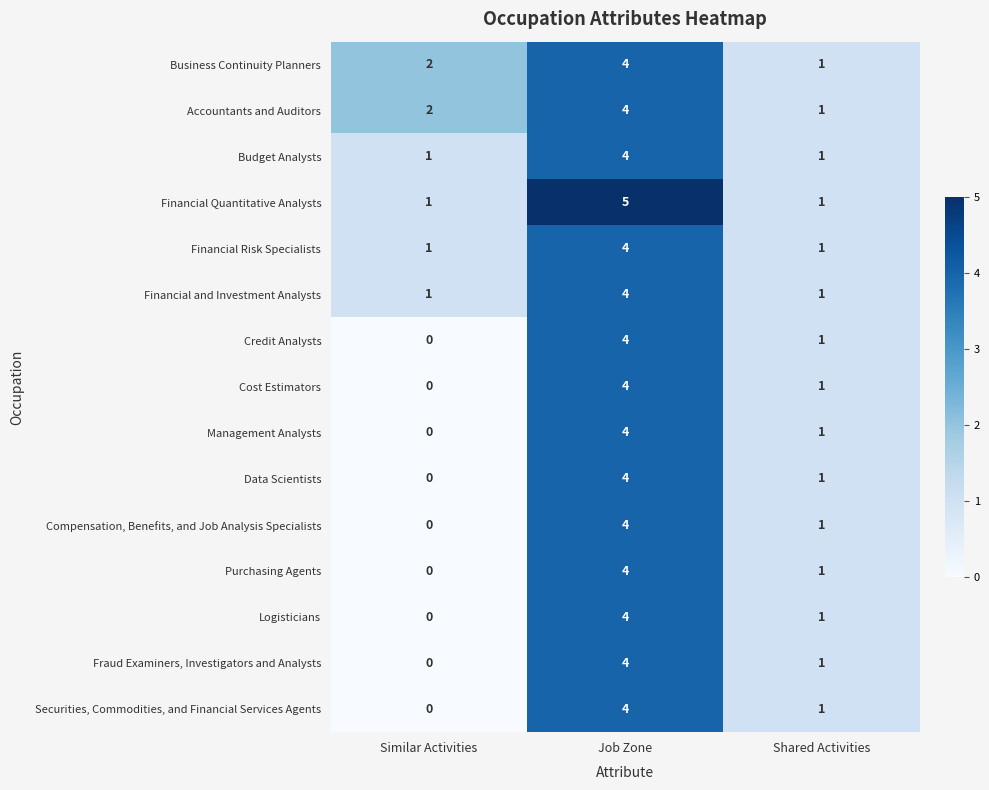

True or false: Data Scientists has a value of 4 at Job Zone.

True